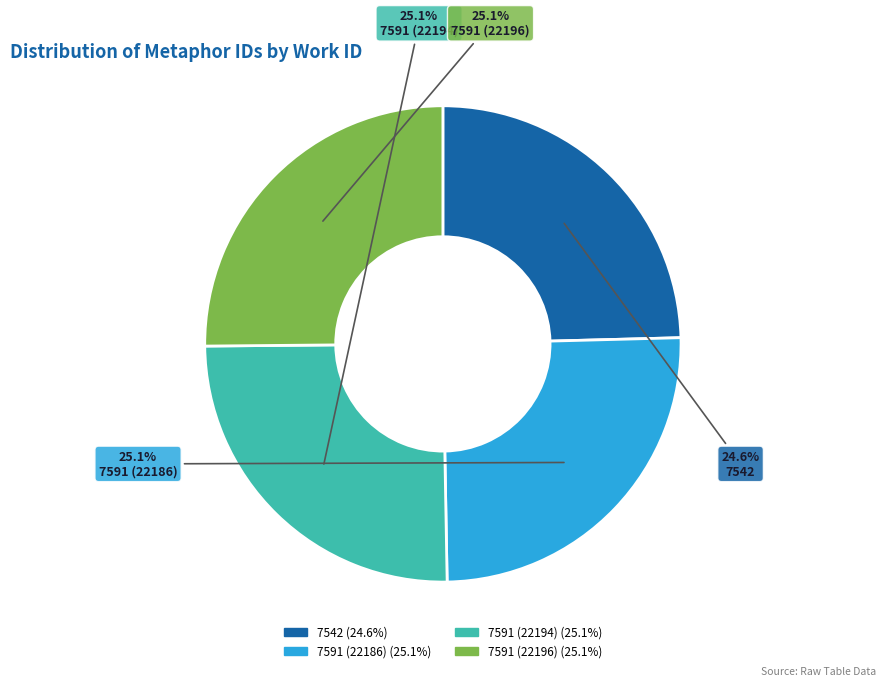

To the nearest percent, what portion does 7591 (22186) represent?

25%